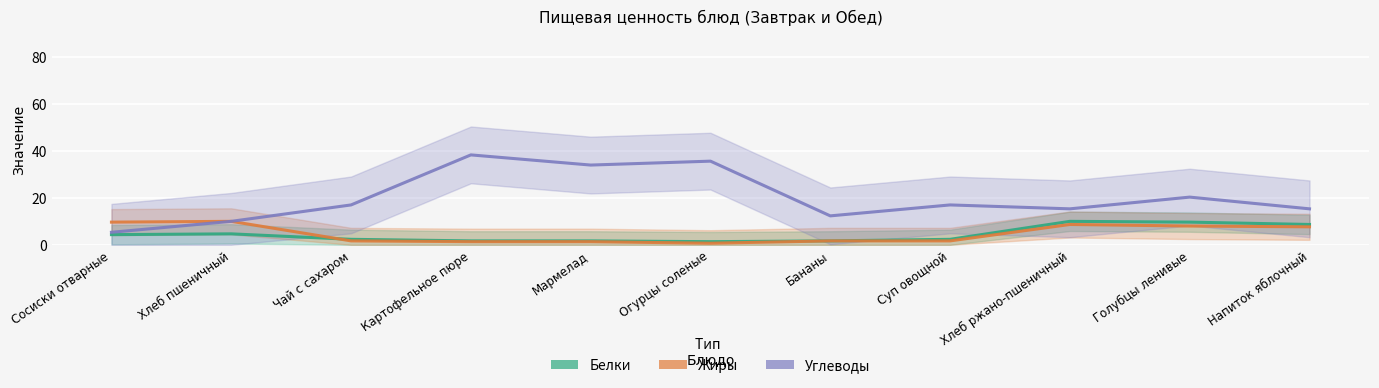

What are all the series names shown in the legend?

Белки, Жиры, Углеводы